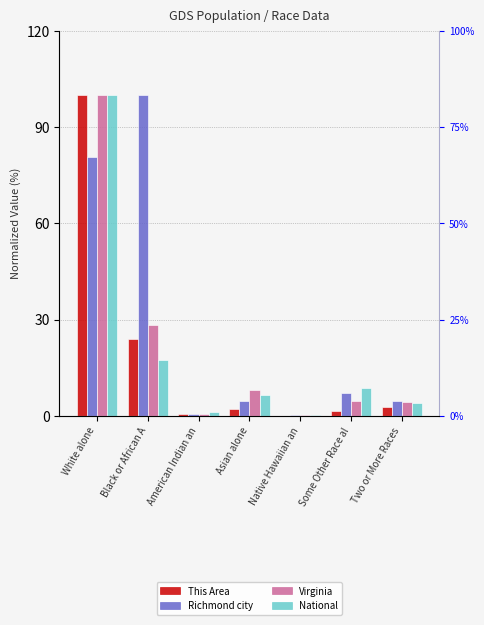

What is the difference between the maximum and minimum values in the Virginia series?

99.9